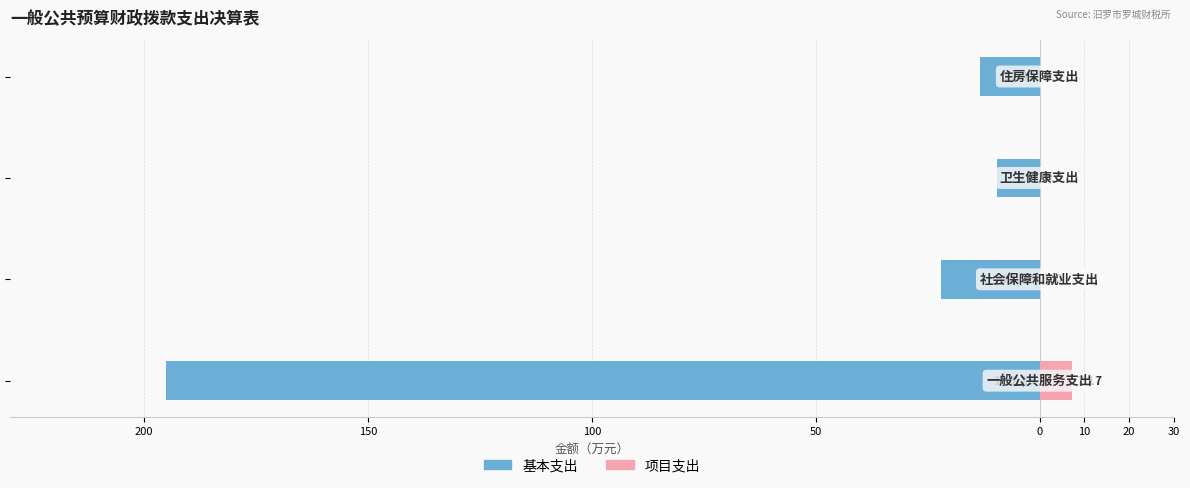

How many categories are shown in the chart?

4